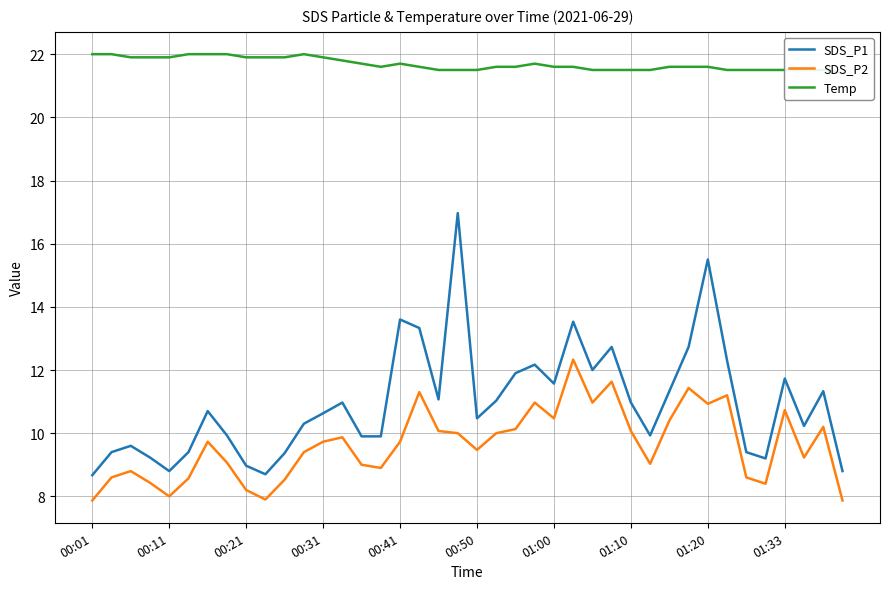

Which category has the lowest value in the Temp series?

39